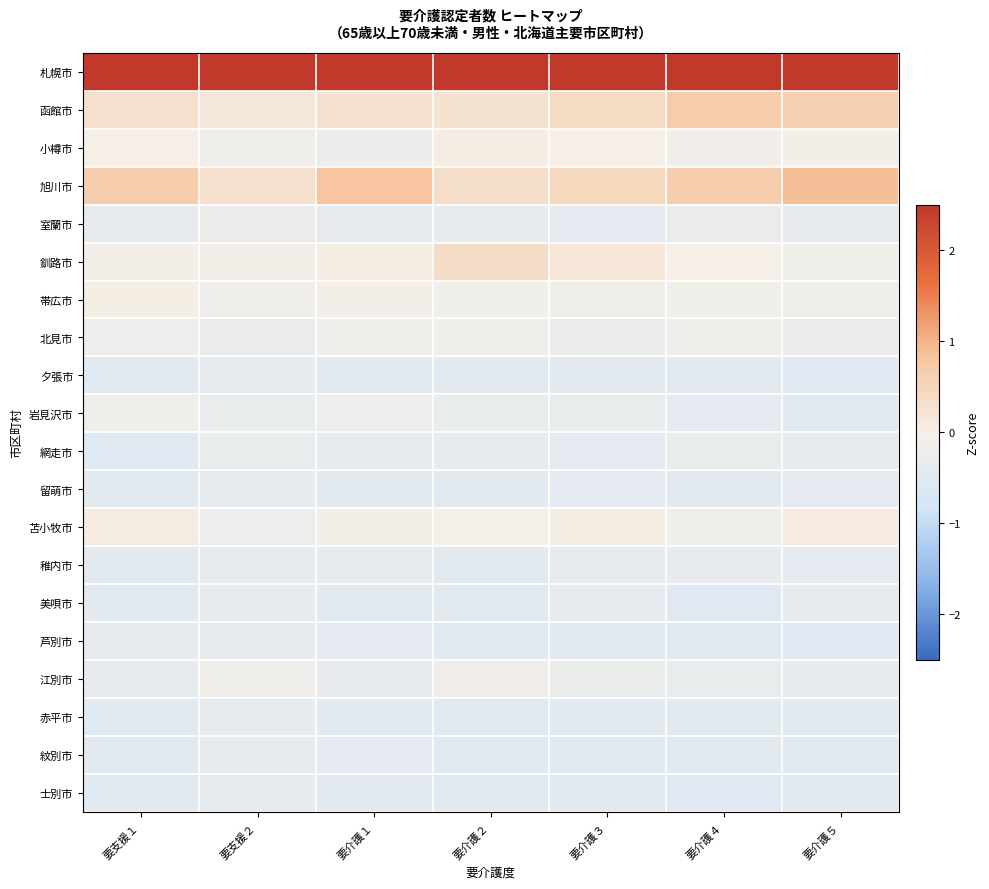

Rank the series by their maximum value, from lowest to highest.

赤平市, 夕張市, 美唄市, 紋別市, 士別市, 芦別市, 稚内市, 留萌市, 網走市, 室蘭市, 岩見沢市, 北見市, 江別市, 帯広市, 小樽市, 苫小牧市, 釧路市, 函館市, 旭川市, 札幌市